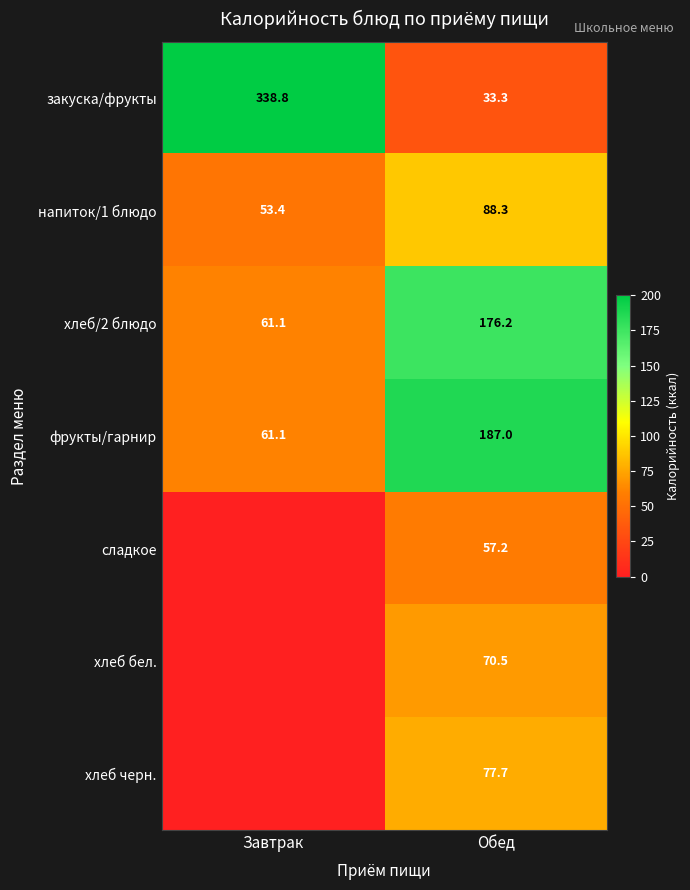

What is the minimum value for закуска/фрукты?

33.3